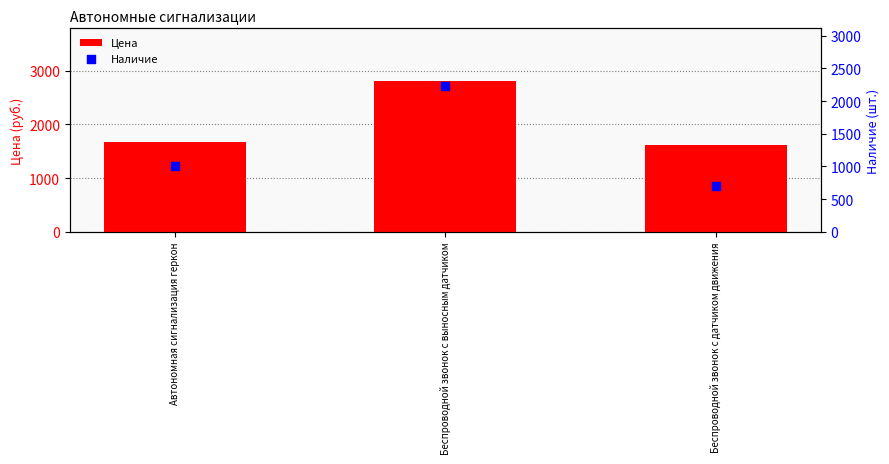

Which series has the largest total across all categories?

Цена